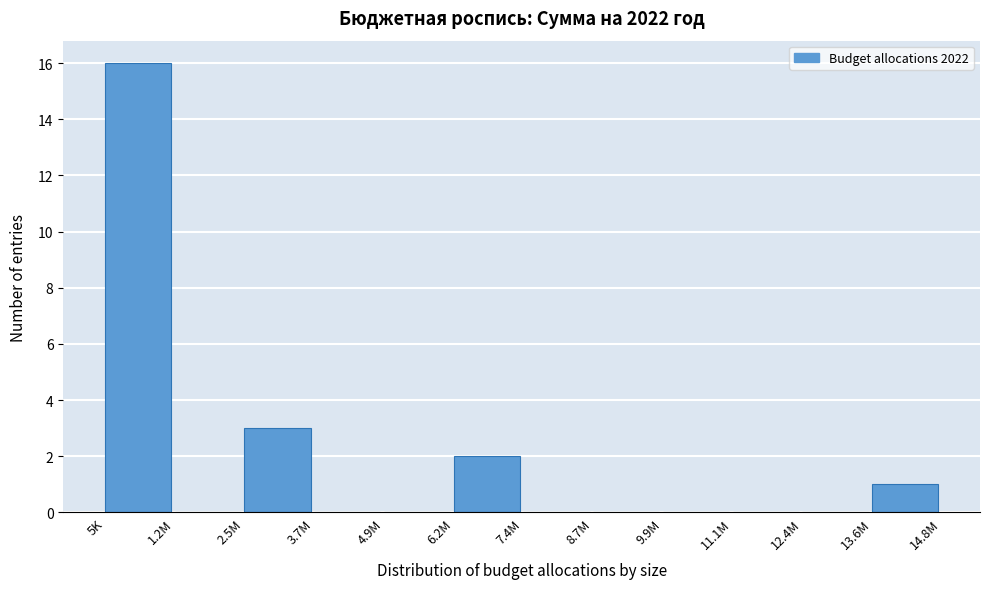

Reading left to right, what are all the values shown in this chart?

5K=16	1.2M=0	2.5M=3	3.7M=0	4.9M=0	6.2M=2	7.4M=0	8.7M=0	9.9M=0	11.1M=0	12.4M=0	13.6M=1